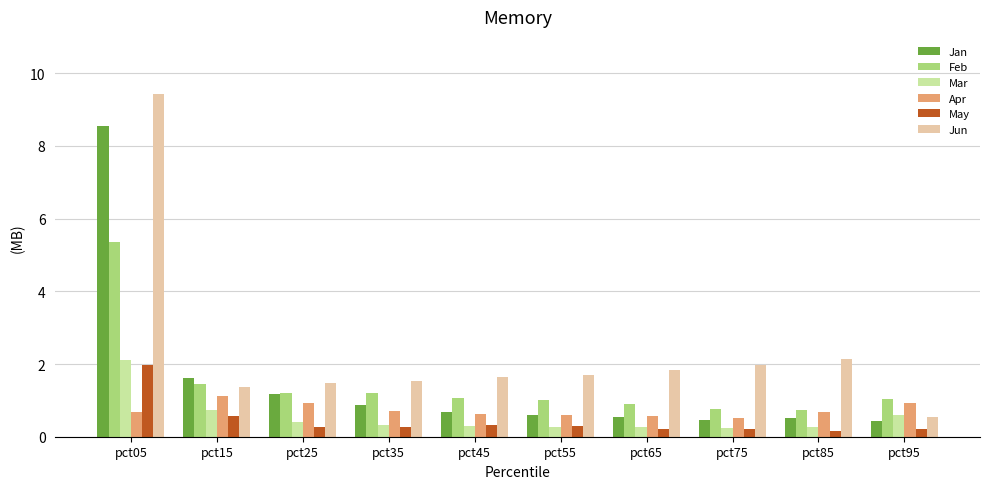

What is the lowest value of the Feb series?

0.7